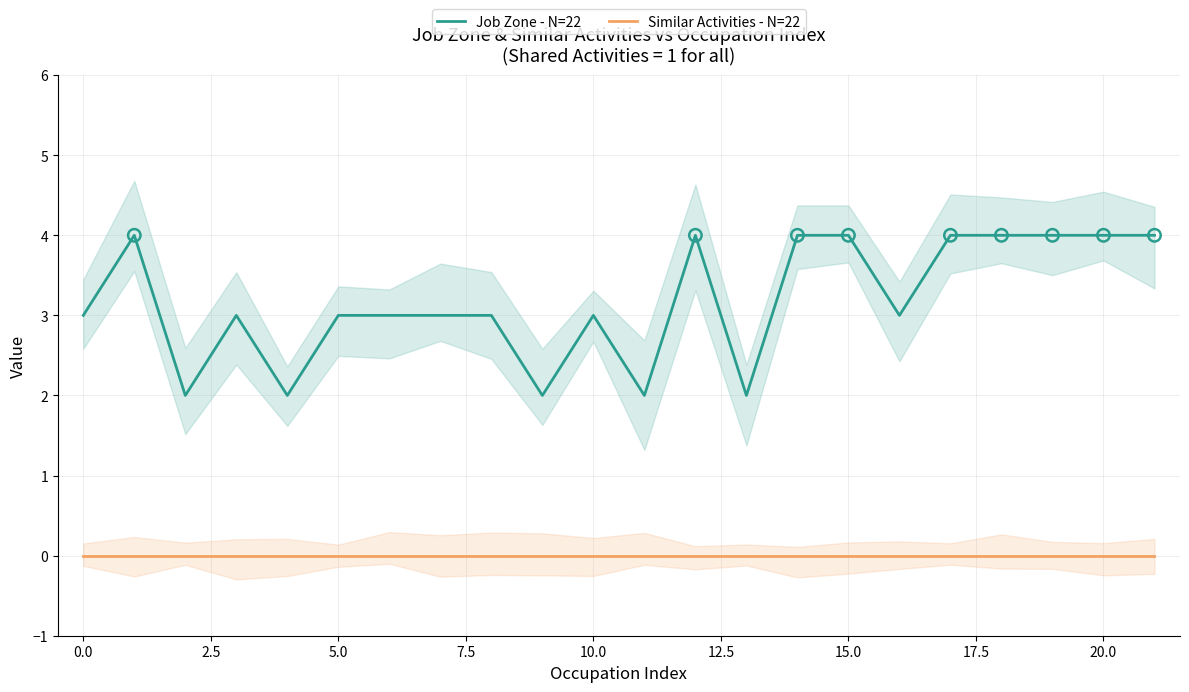

What are all the series names shown in the legend?

Job Zone - N=22, Similar Activities - N=22